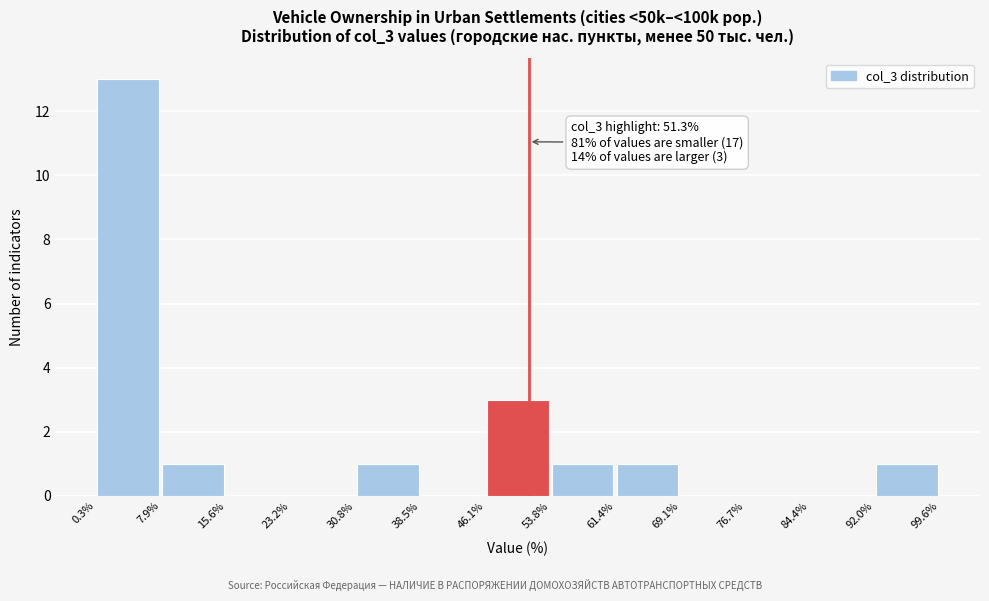

Which range on the x-axis has the tallest bar?

0.3% to 7.9%